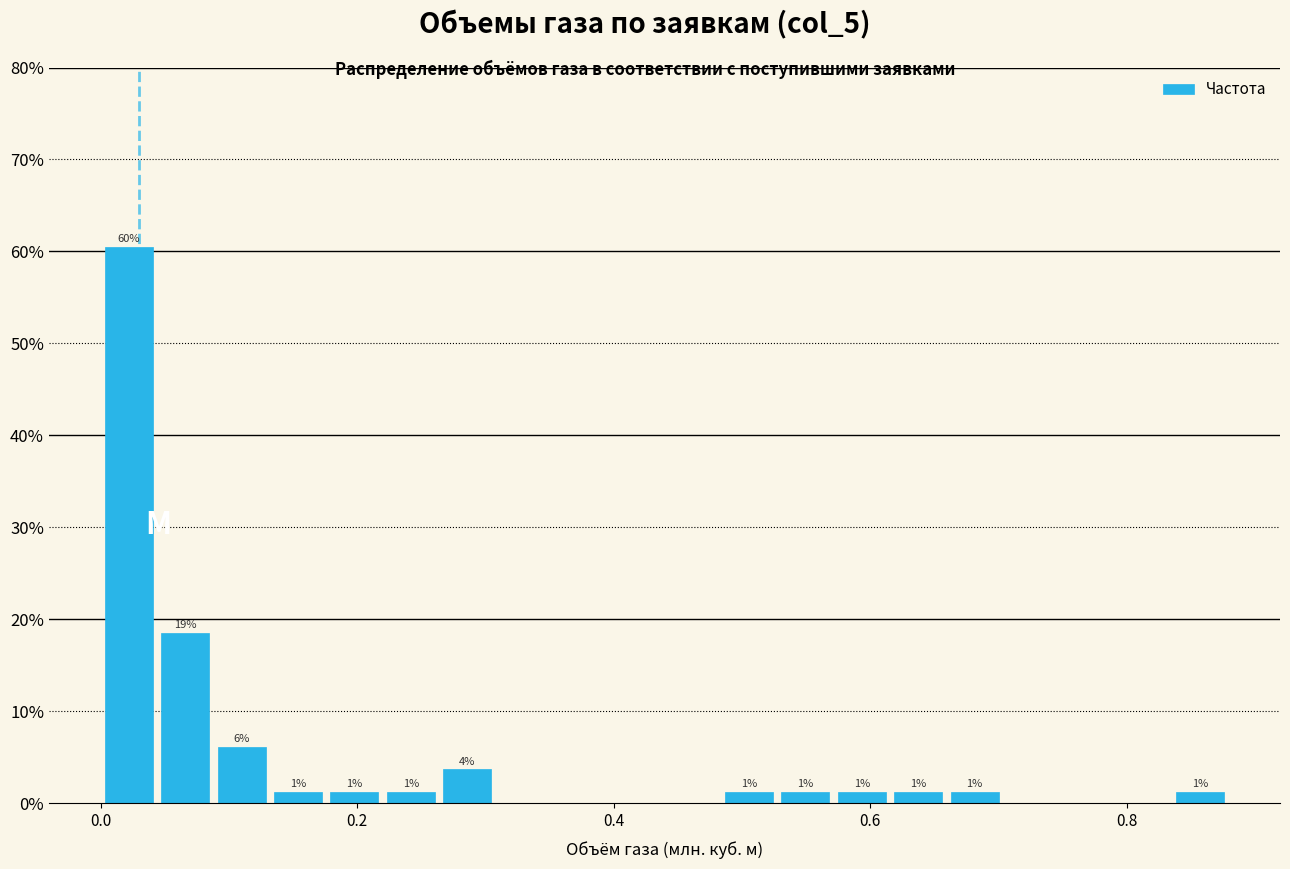

Read against the x-axis, roughly where is the centre of the tallest bar?

0.02